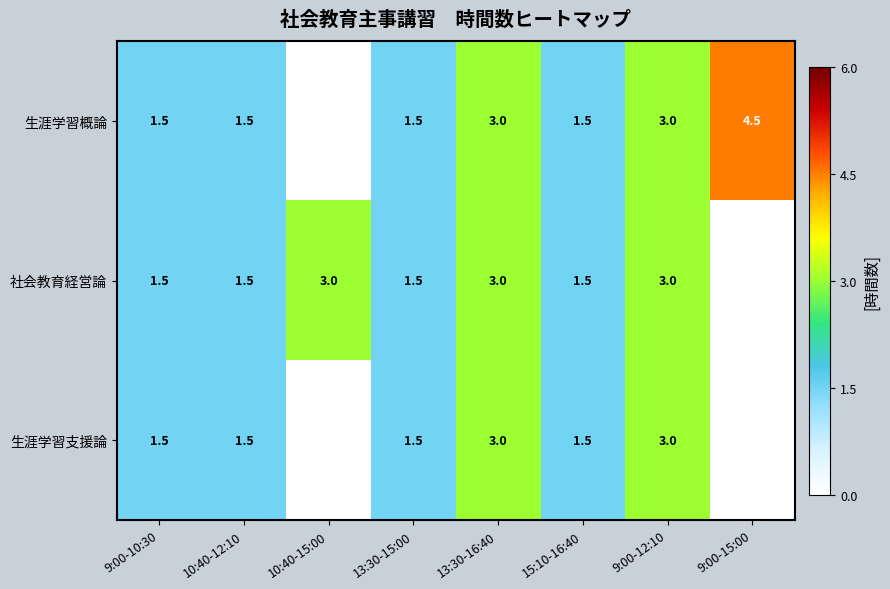

Is it true that 社会教育経営論 equals 4.1 at 10:40-15:00?

False